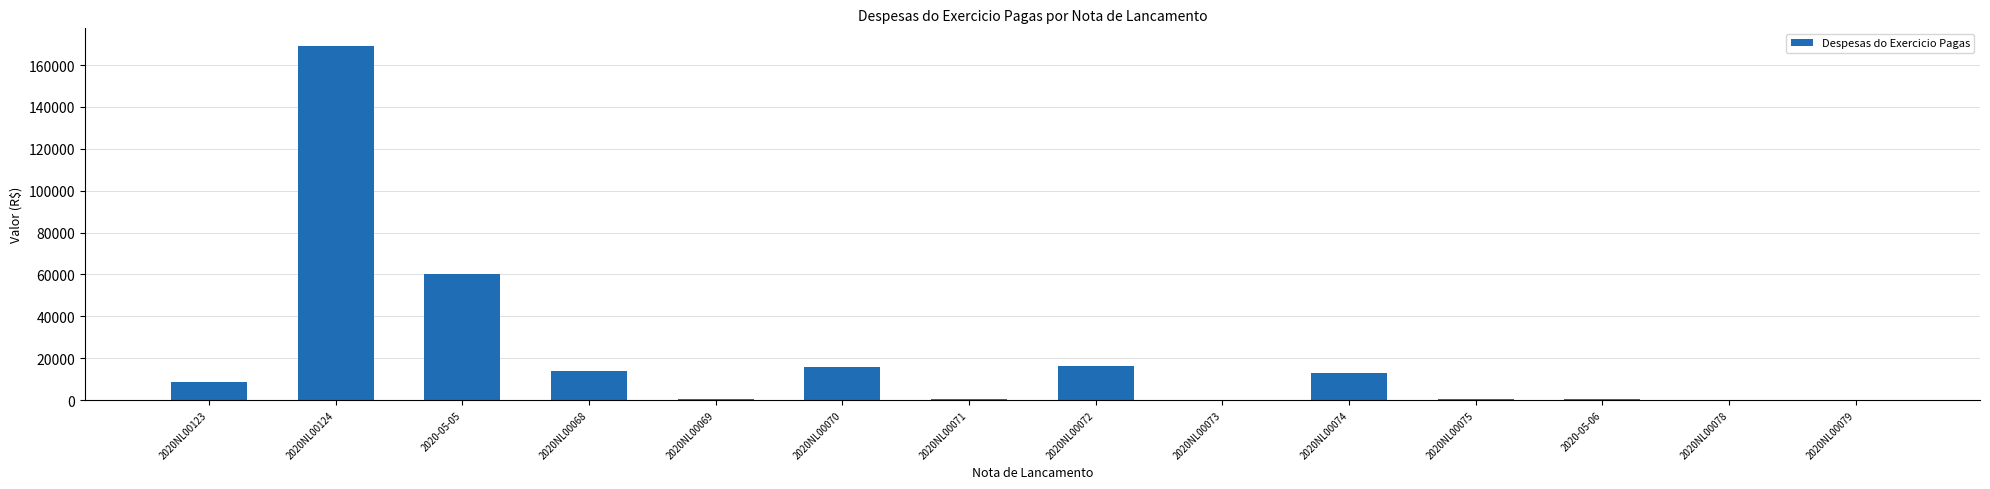

At which category does the chart reach its peak across all series?

2020NL00124